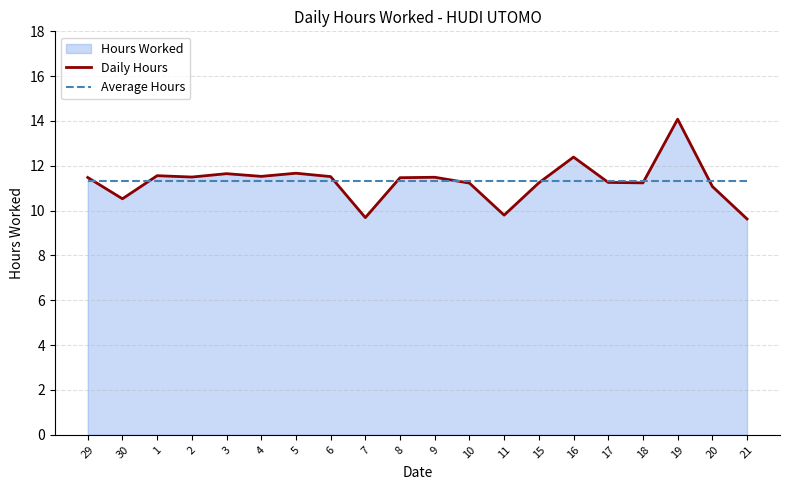

What is the sum of all Daily Hours values?

226.0